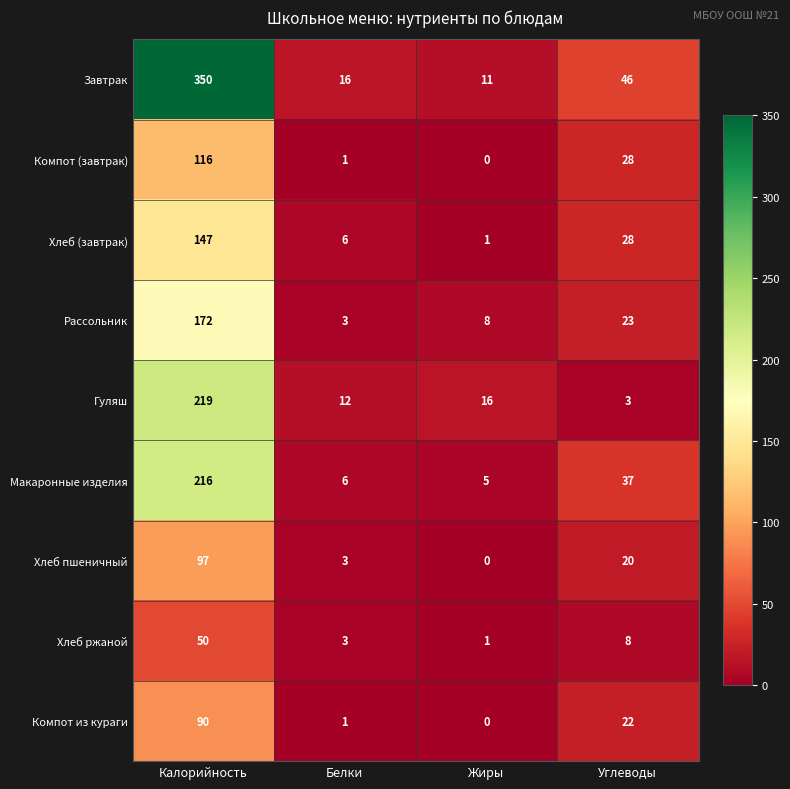

List the labels in order of Макаронные изделия value, smallest first.

Жиры, Белки, Углеводы, Калорийность